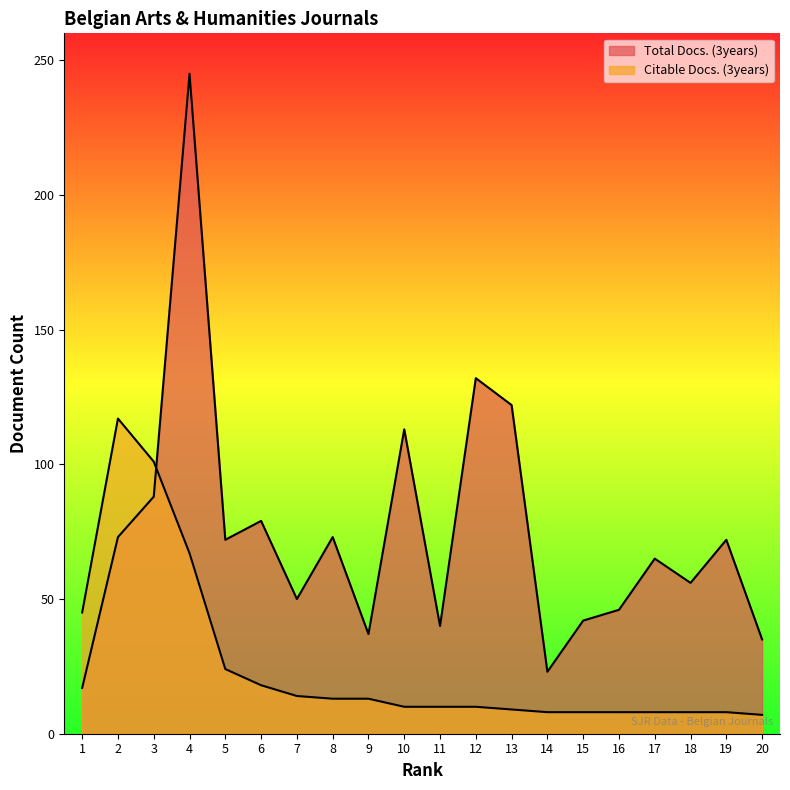

True or false: Citable Docs. (3years) has a value of 25 at 7.

False